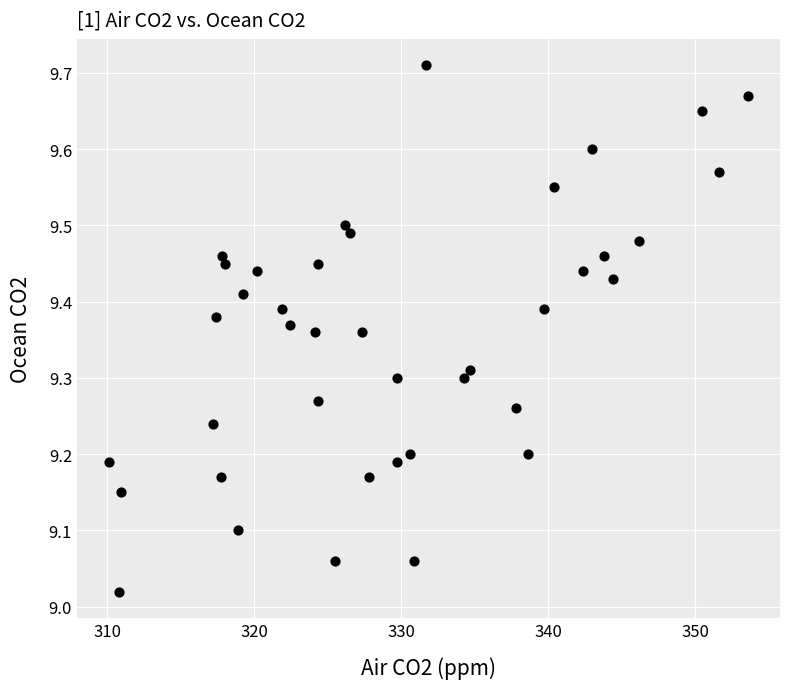

What is the range of X values (max minus min)?

43.5